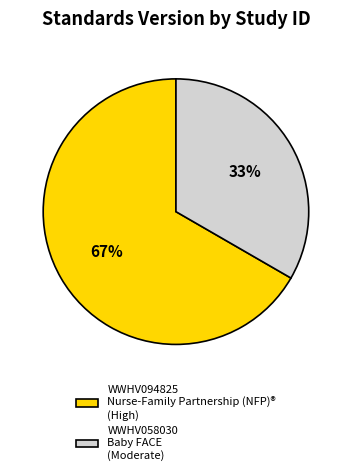

Count the number of slices in the pie.

2